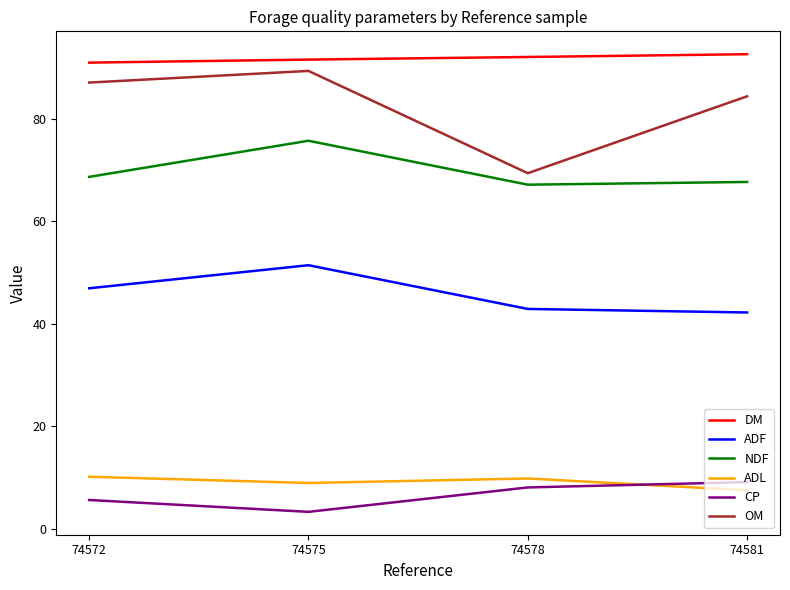

True or false: CP and DM cross at least once.

False